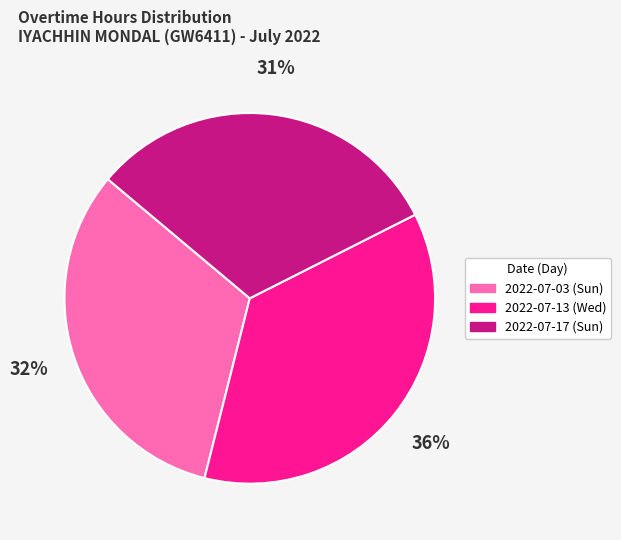

What is the smallest slice in the pie chart?

2022-07-17 (Sun)